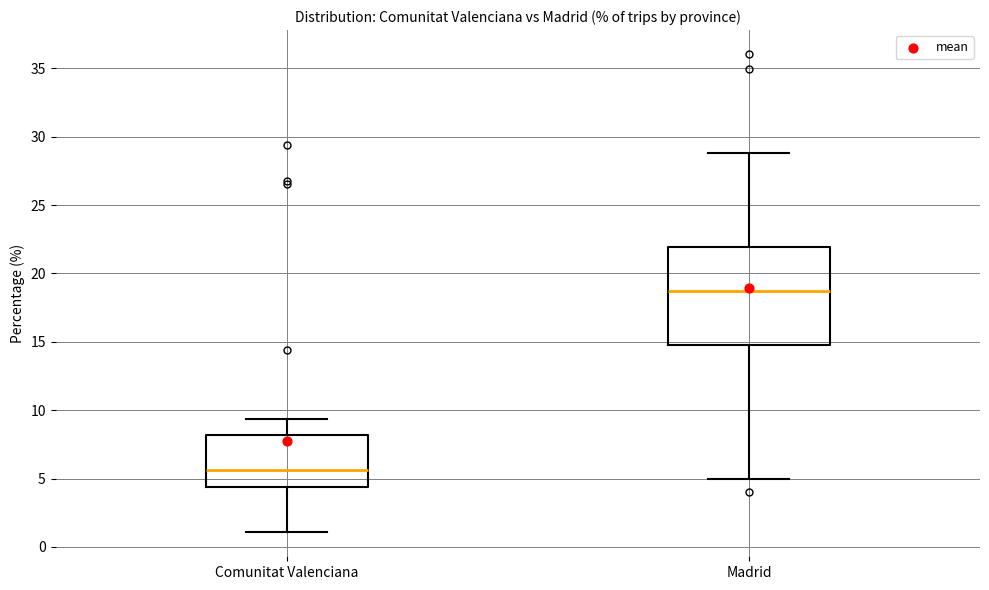

Reading left to right, read every box against the y-axis: the position of its median line, the range the box covers, and the ends of its whiskers. The values are not printed on the chart, so give them approximately, as read against the axis.

Comunitat Valenciana: median 5.5, box 4.5 to 8.0, whiskers 1.0 to 9.5
Madrid: median 18.5, box 15.0 to 22.0, whiskers 5.0 to 29.0